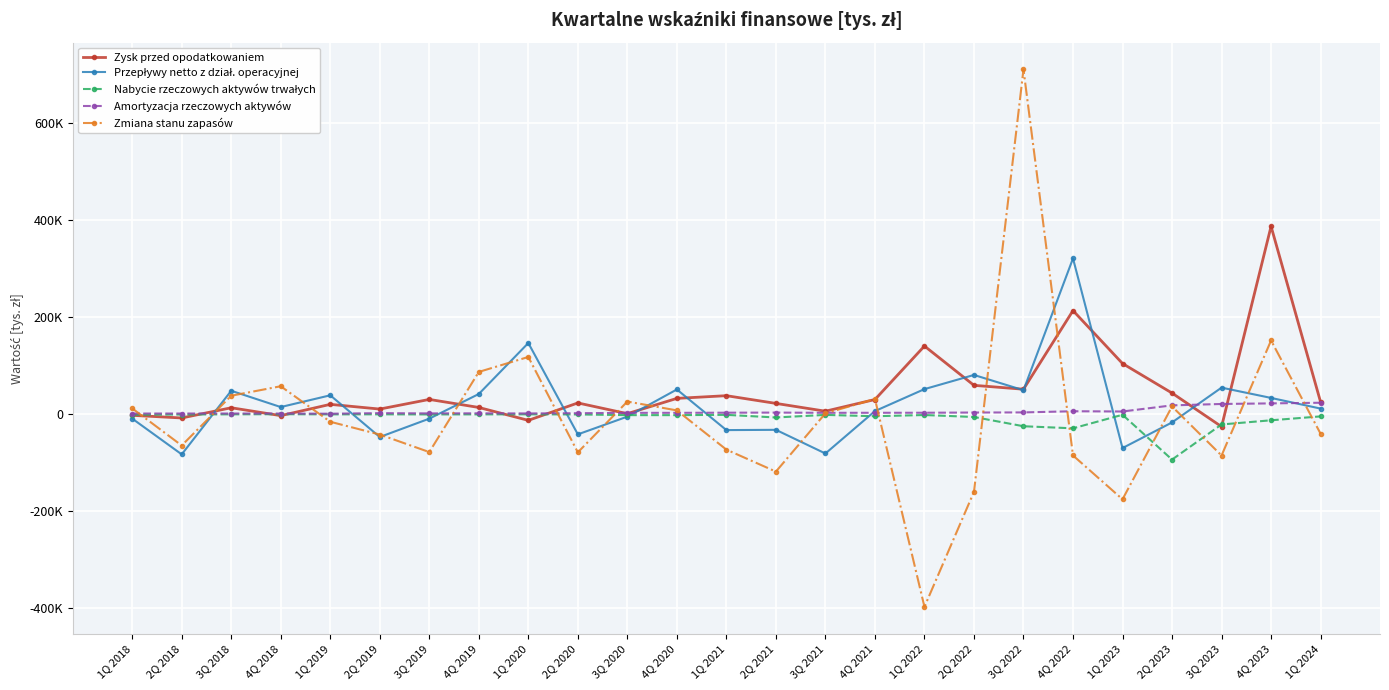

List the labels in order of Zysk przed opodatkowaniem value, smallest first.

3Q 2023, 1Q 2020, 2Q 2018, 4Q 2018, 1Q 2018, 3Q 2020, 3Q 2021, 2Q 2019, 3Q 2018, 4Q 2019, 1Q 2019, 2Q 2021, 2Q 2020, 1Q 2024, 4Q 2021, 3Q 2019, 4Q 2020, 1Q 2021, 2Q 2023, 3Q 2022, 2Q 2022, 1Q 2023, 1Q 2022, 4Q 2022, 4Q 2023